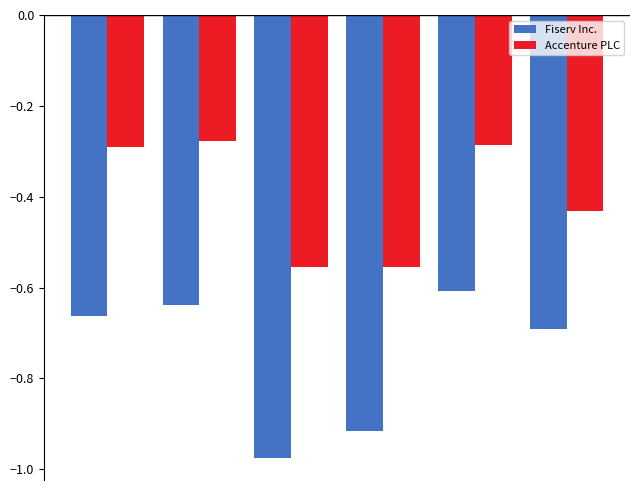

Are the bars horizontal?

No